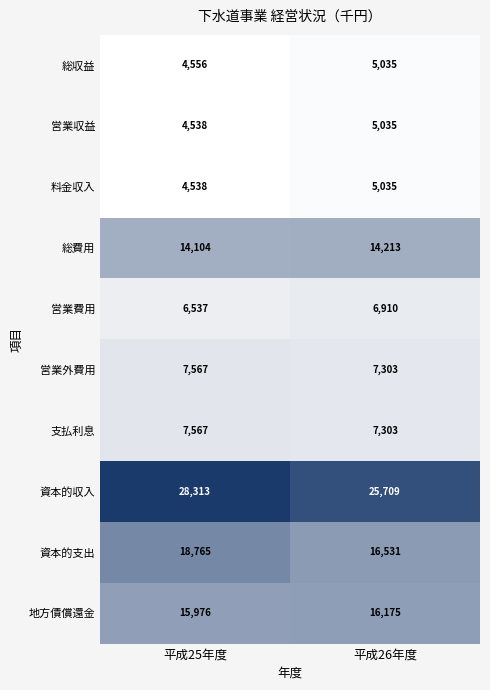

At how many categories does at least one series exceed 17870?

2